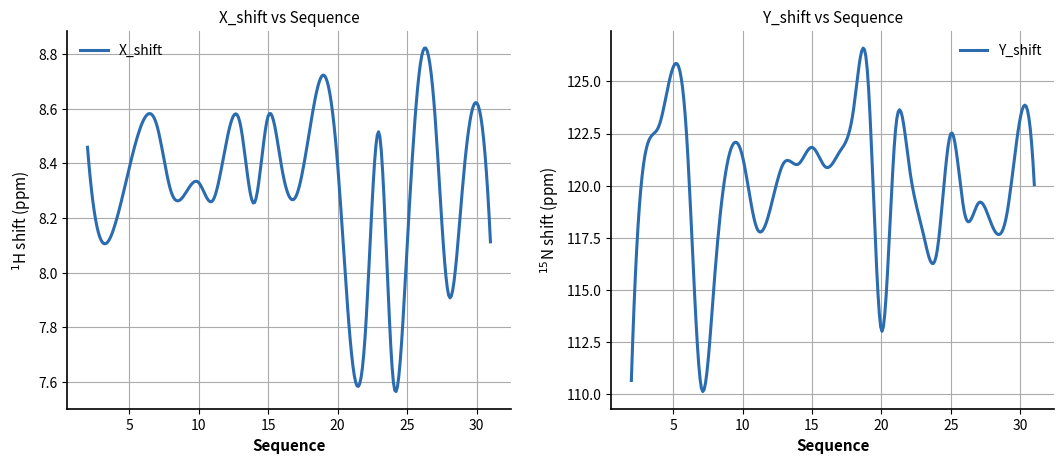

True or false: X_shift has more than 1 points higher than both neighbors.

True